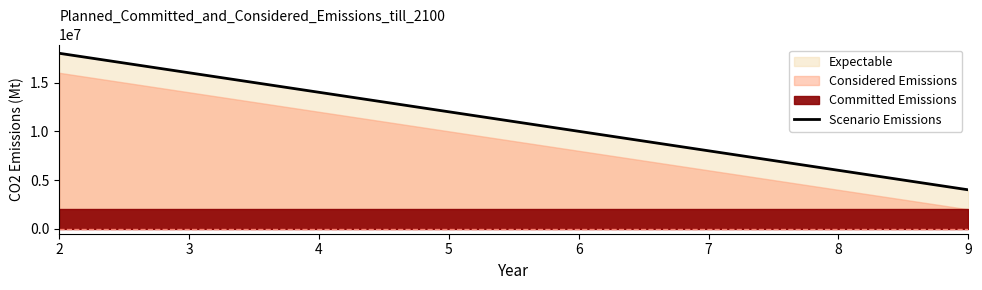

True or false: there are more than 2 points higher than both neighbors.

False